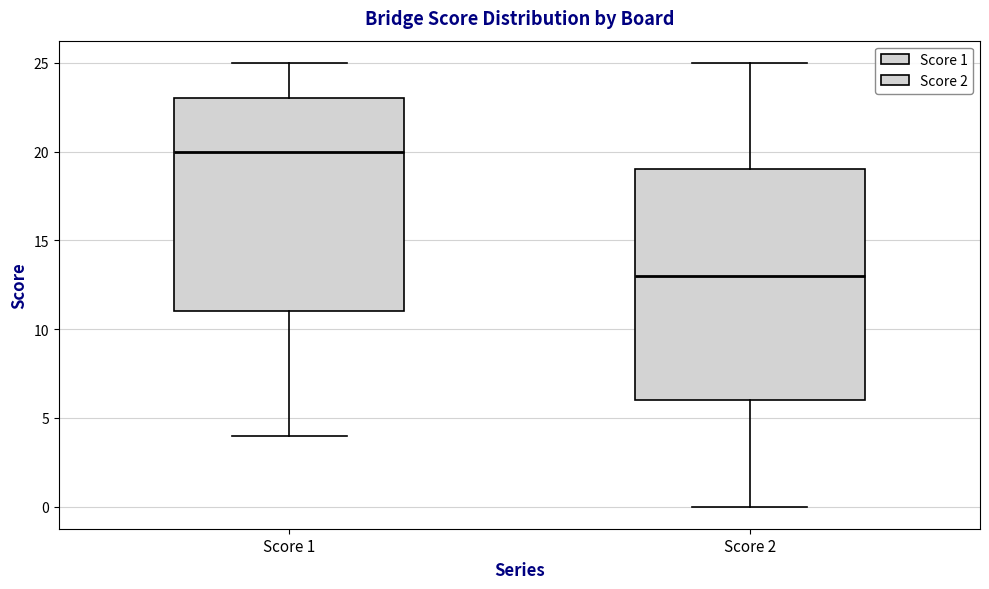

Which box is the tallest, from its lower edge to its upper edge?

Score 2